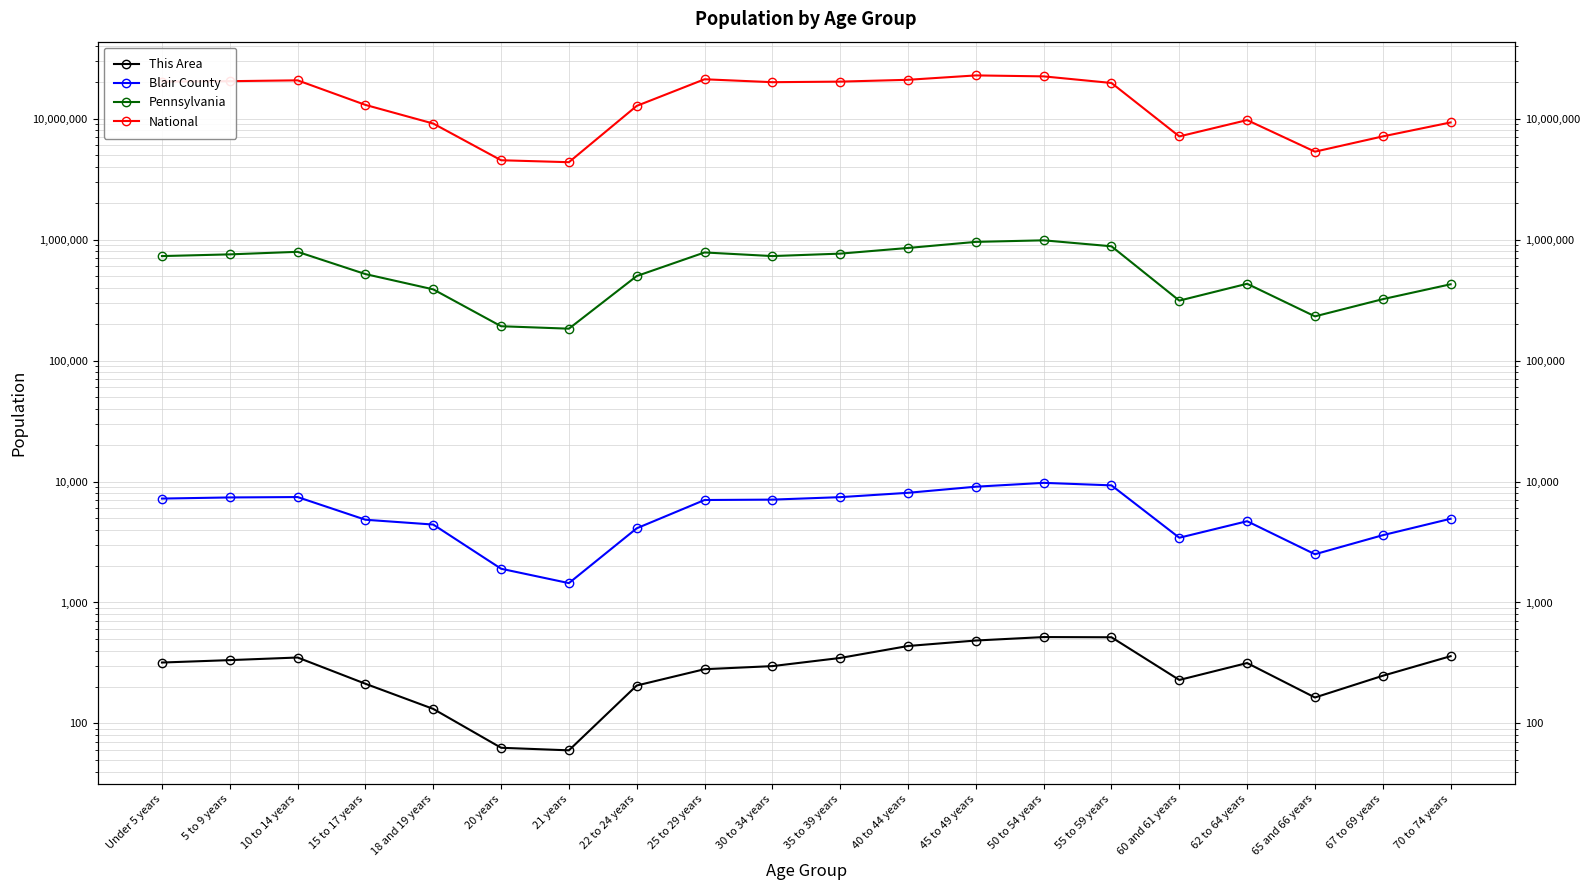

What is the difference between the Blair County values at 67 to 69 years and 65 and 66 years?

1095